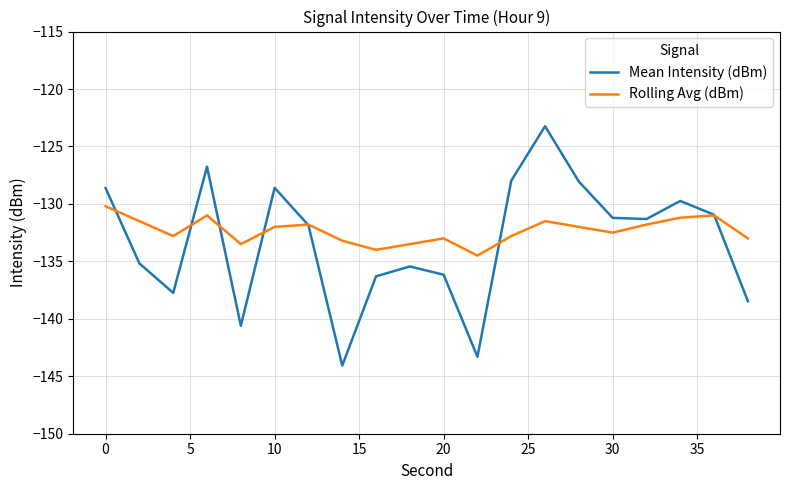

Which series has the widest spread of values?

Mean Intensity (dBm)